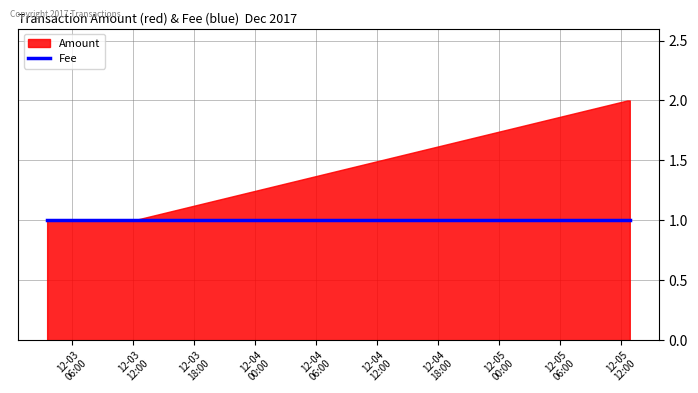

True or false: Fee and Amount intersect in this chart.

False